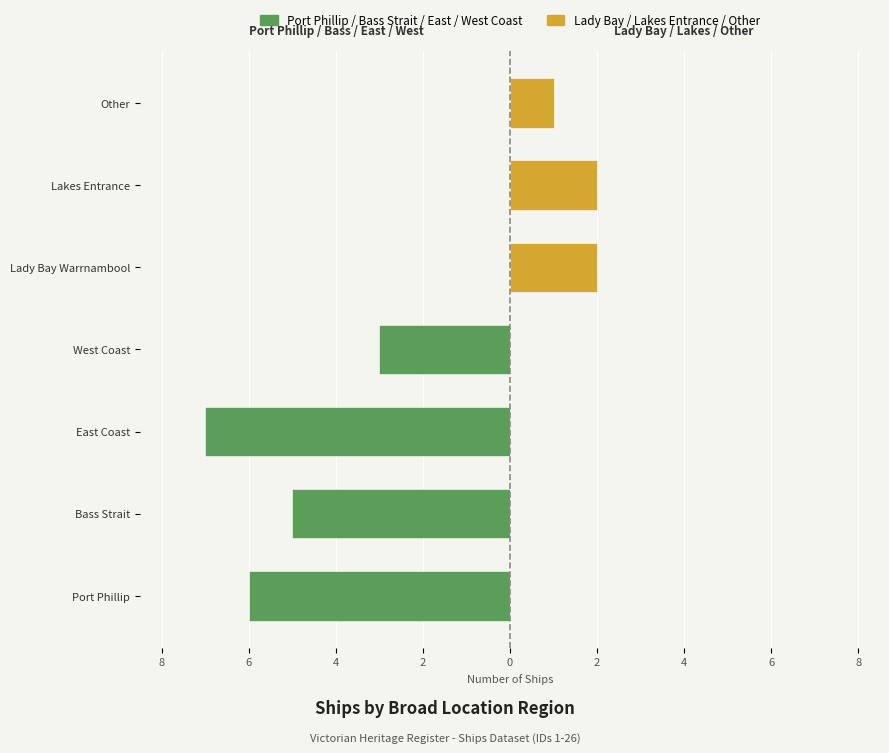

How many groups of bars are there?

7